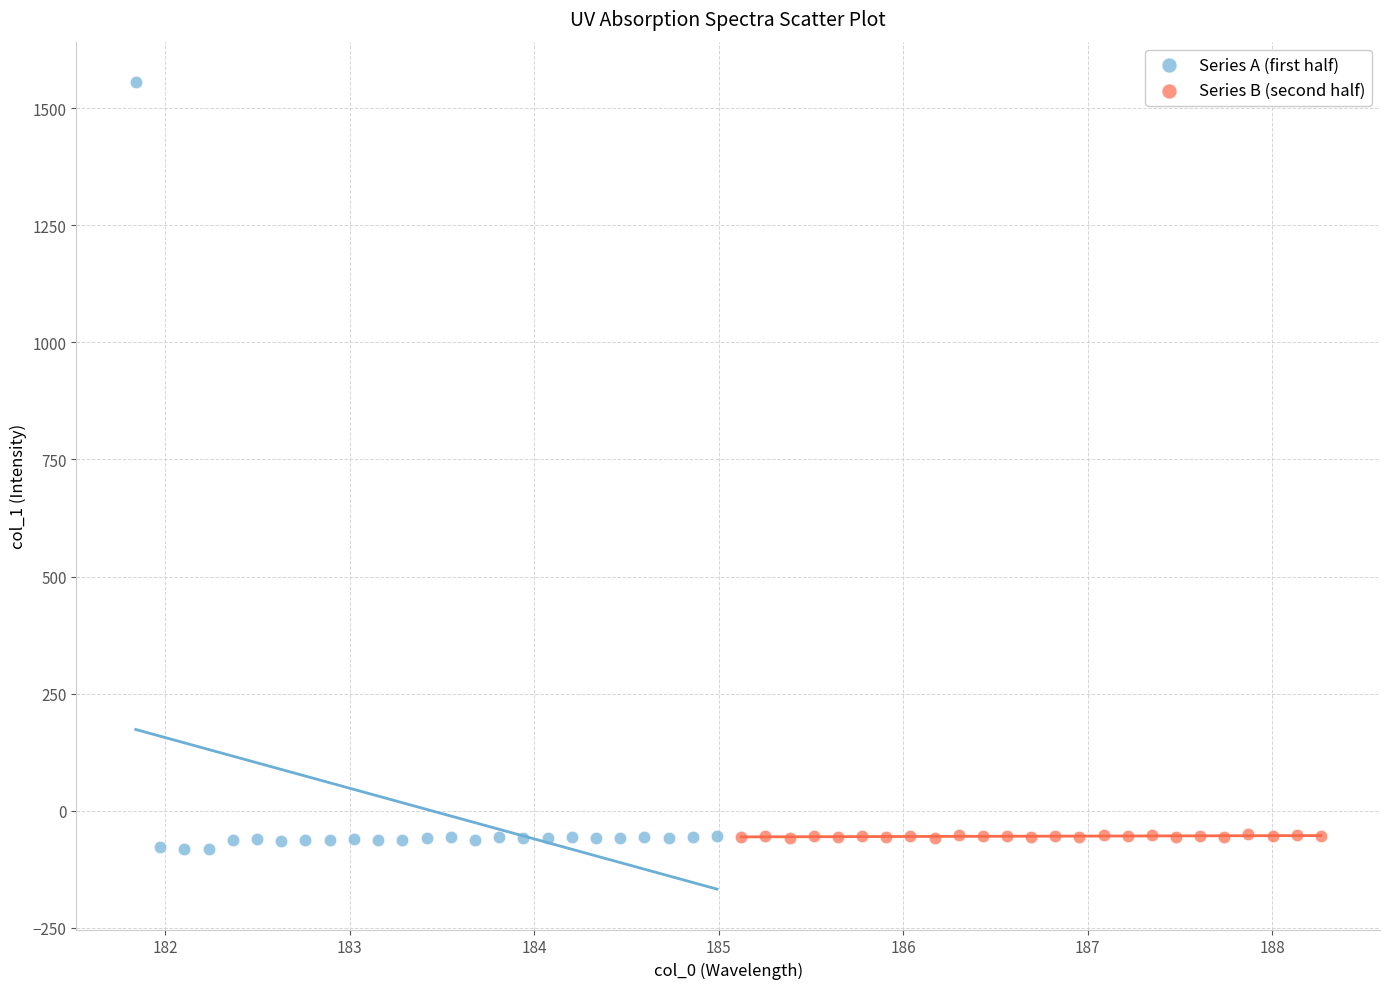

Which series reaches the minimum Y coordinate?

Series A (first half)